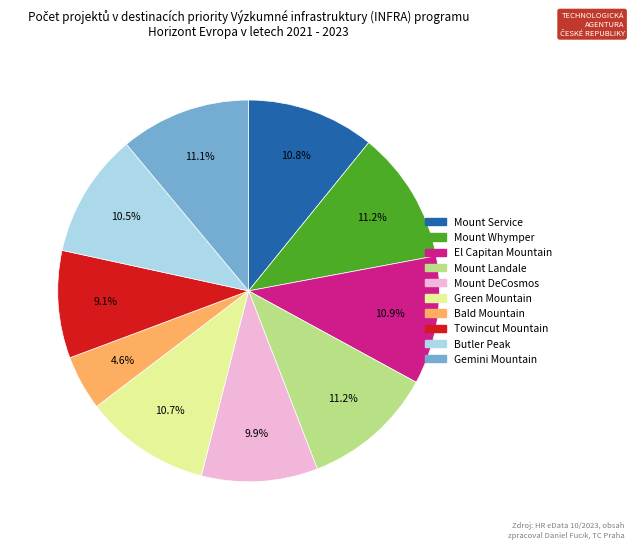

What percentage is the Bald Mountain slice, to the nearest percent?

5%